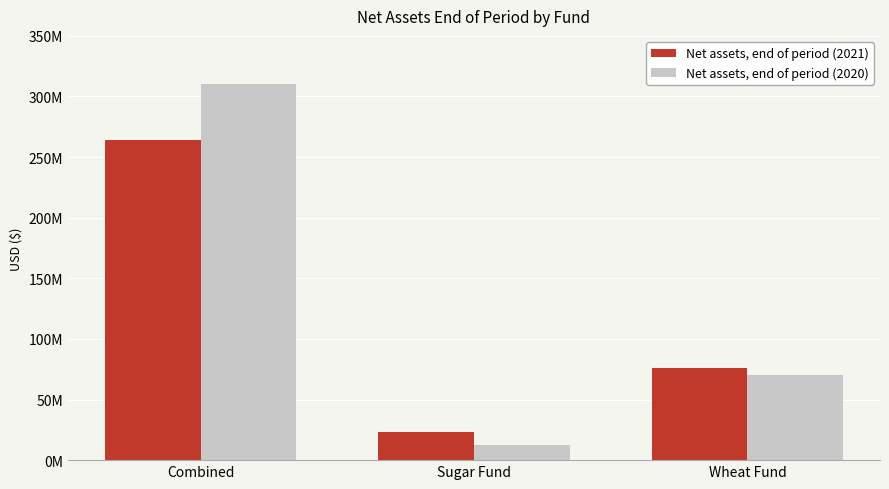

Reading right to left, extract all data points from this chart.

Net assets, end of period (2021): 75621587	22834664	264276768
Net assets, end of period (2020): 69876578	12766091	310113194